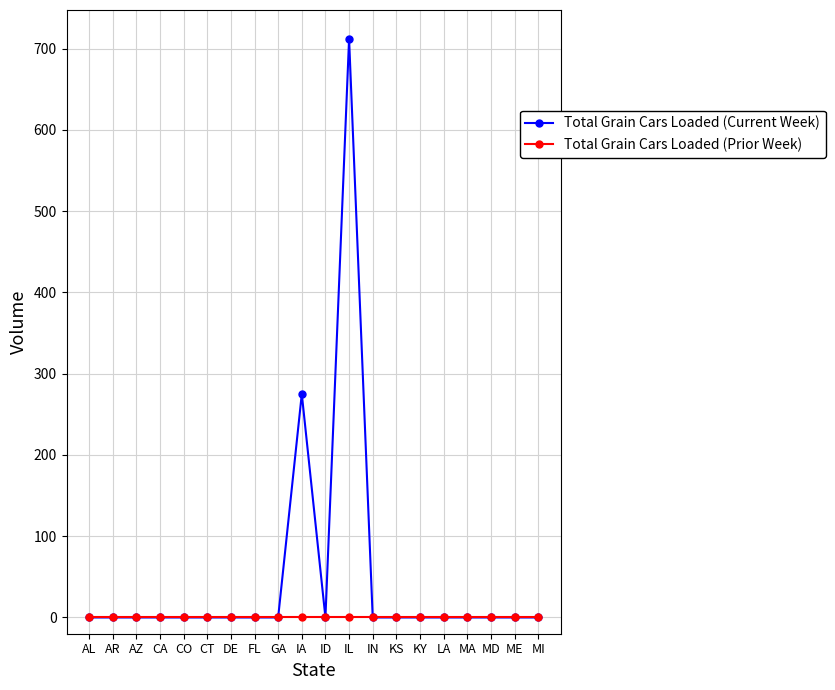

What is the label of the 14th point from the left?

KS